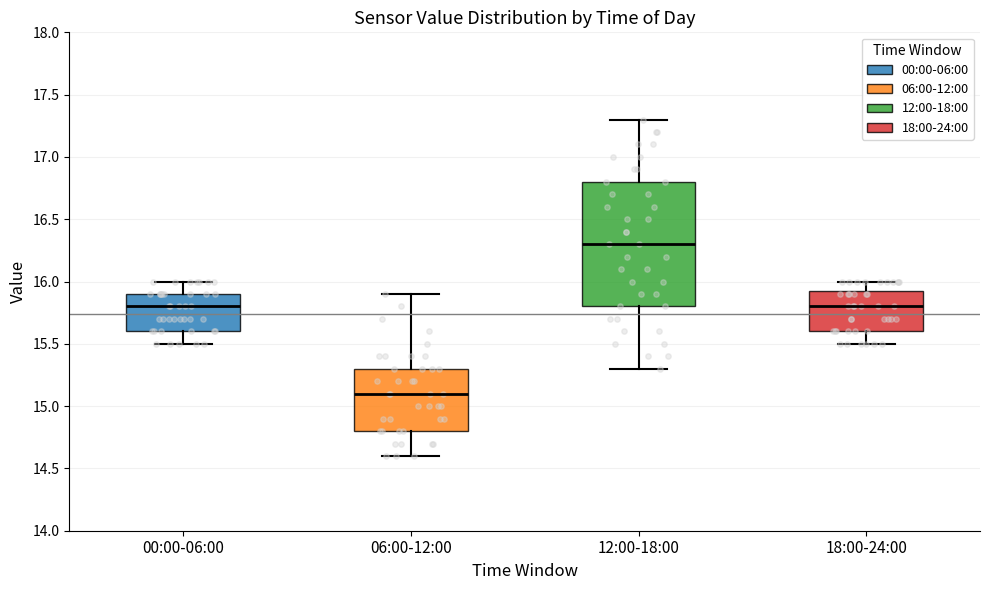

Comparing the boxes themselves (not the whiskers), which one is the tallest?

12:00-18:00